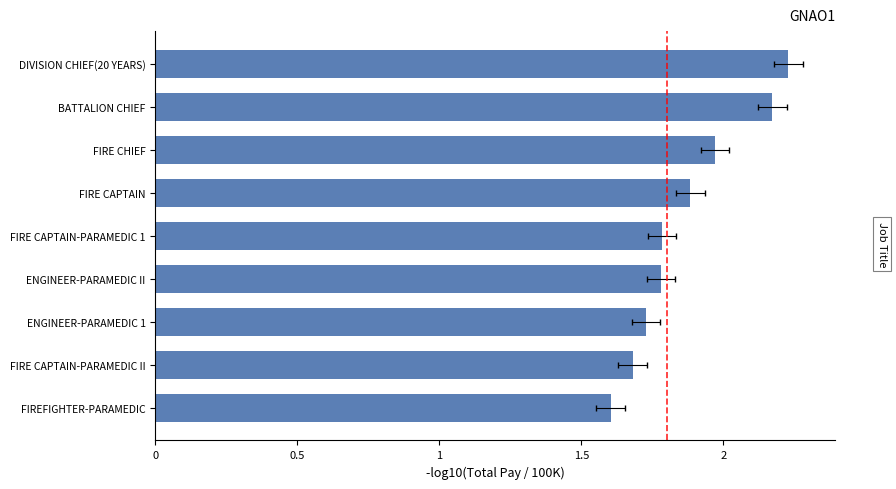

What is the approximate value at FIRE CAPTAIN-PARAMEDIC 1?

1.8